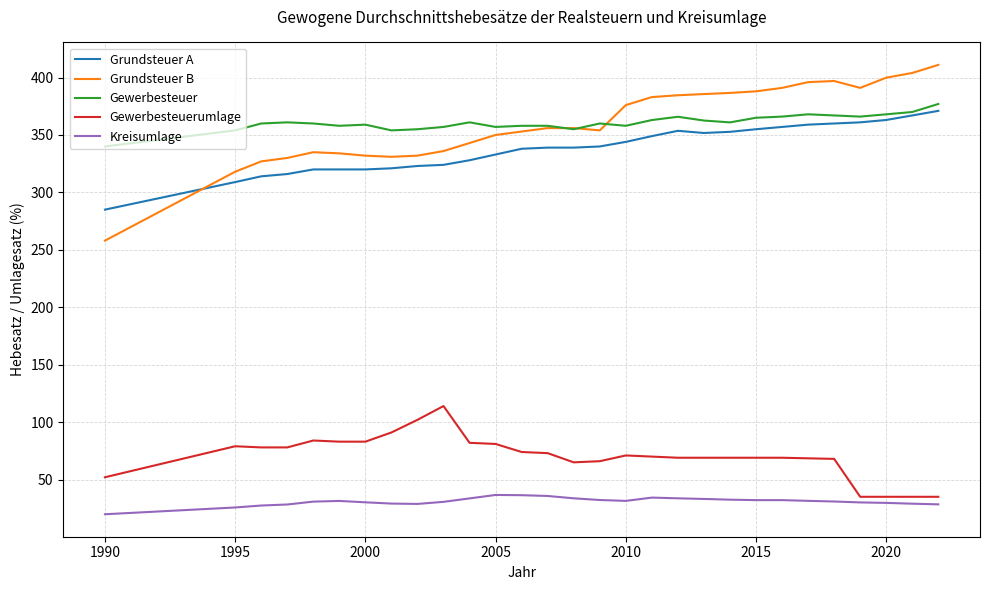

In Gewerbesteuer, how many points are lower than both neighbors (excluding endpoints)?

7